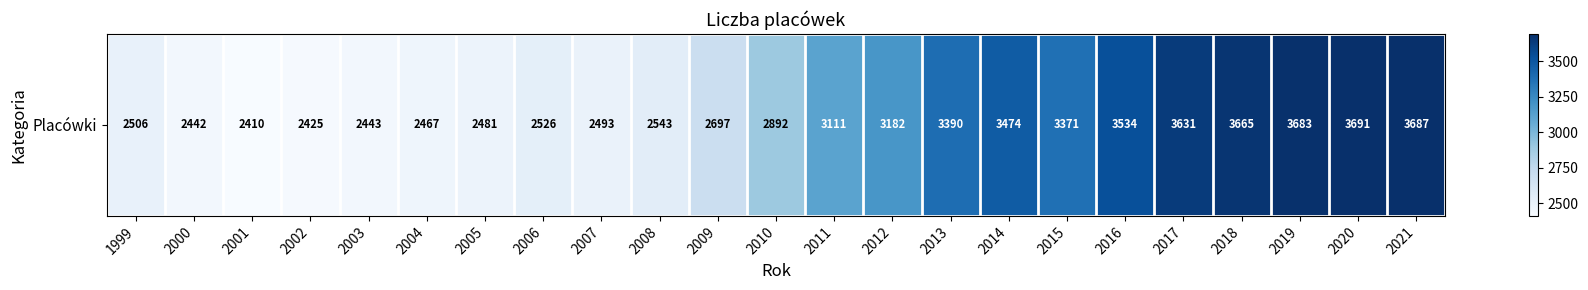

Reading left to right, what are all the values shown in this chart?

2506	2442	2410	2425	2443	2467	2481	2526	2493	2543	2697	2892	3111	3182	3390	3474	3371	3534	3631	3665	3683	3691	3687